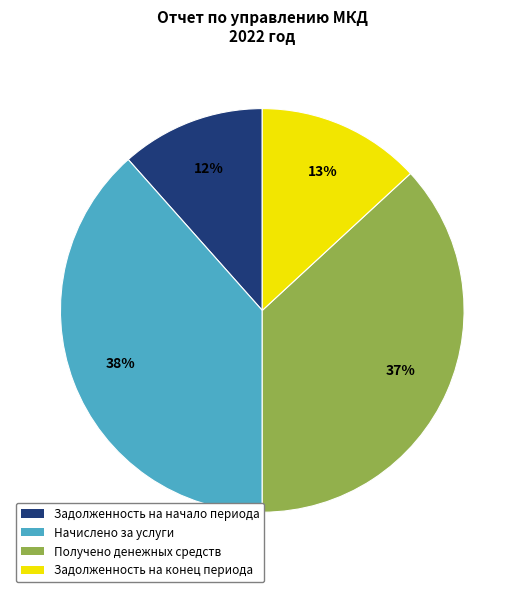

What is the largest slice in the pie chart?

Начислено за услуги